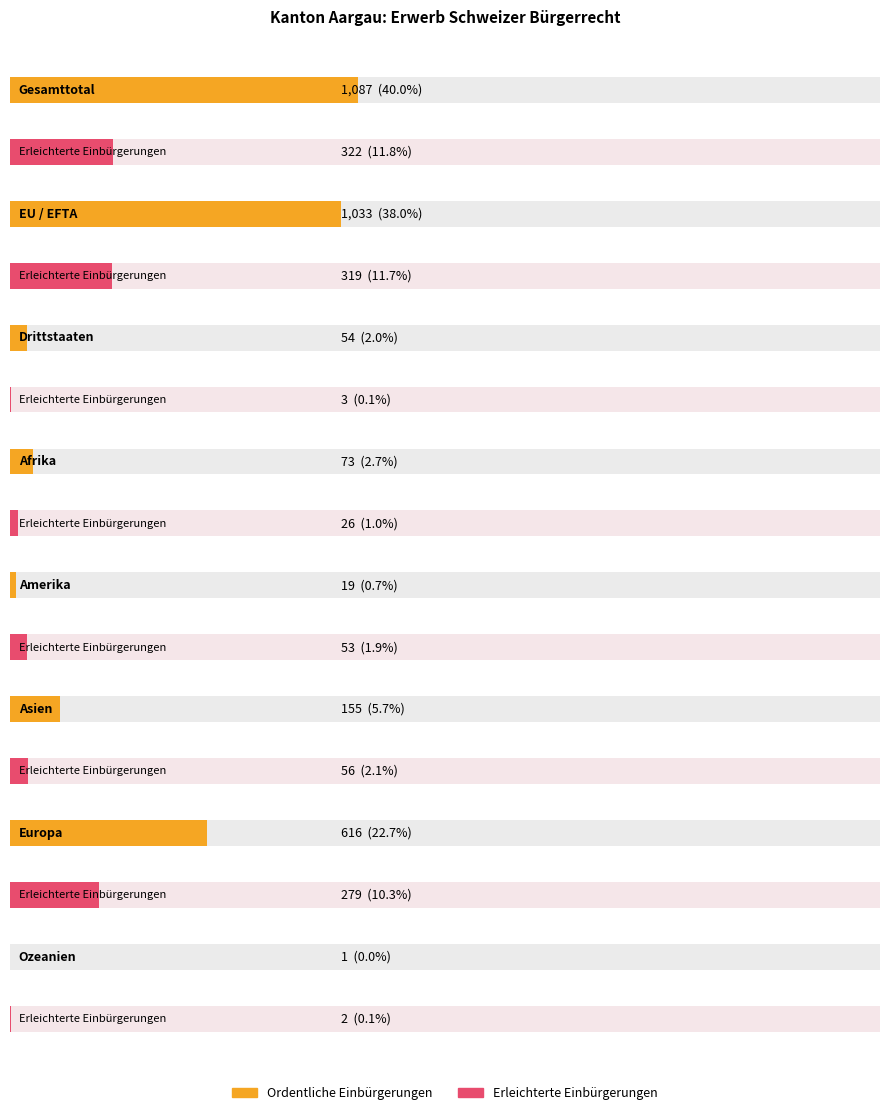

What is the label of the 8th bar from the left?

Ozeanien